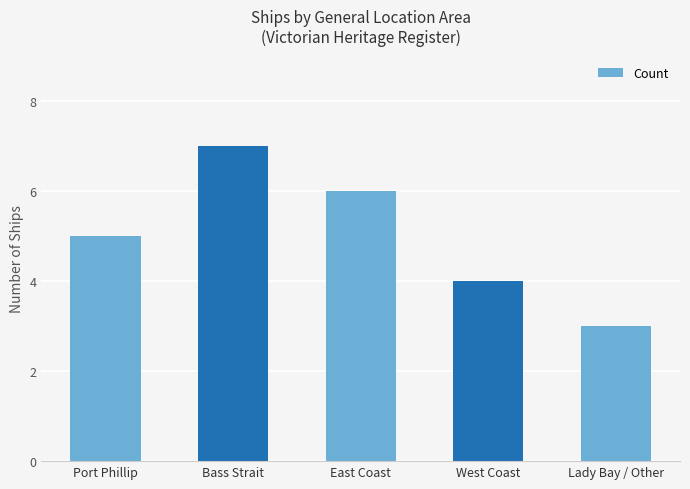

The value at East Coast is 6. True or false?

True